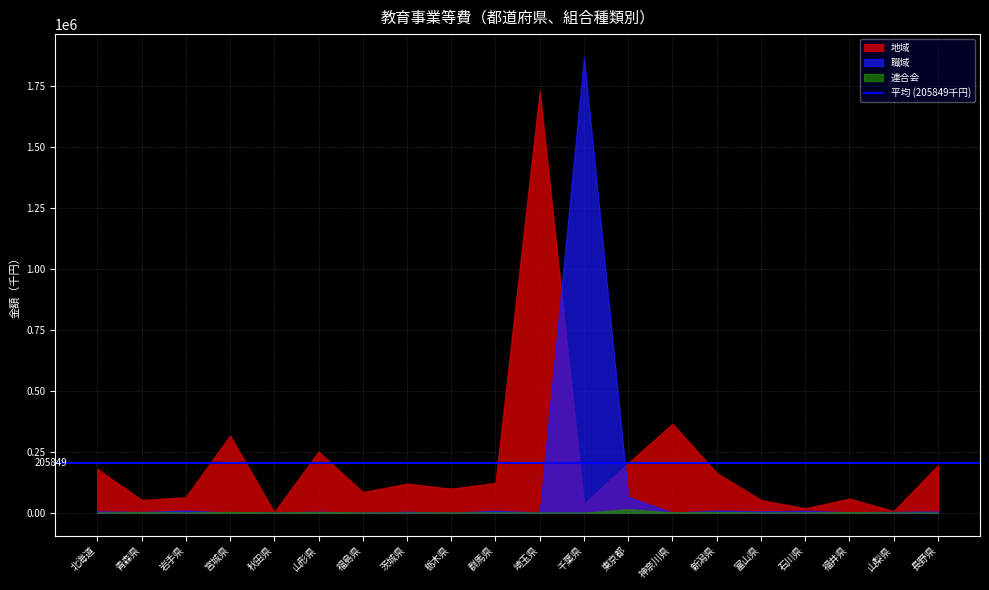

The 職域 series shows 1867858 at 千葉県. True or false?

True